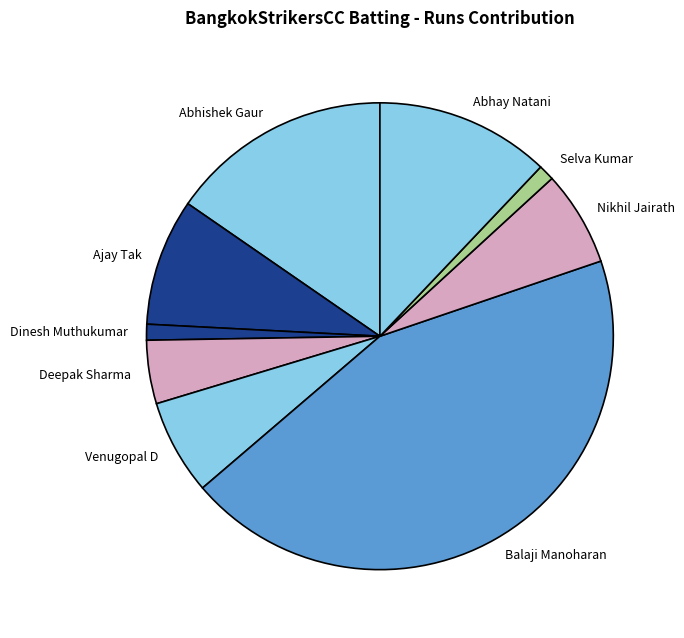

To the nearest percent, what is the difference between the largest and smallest slice percentages?

44%